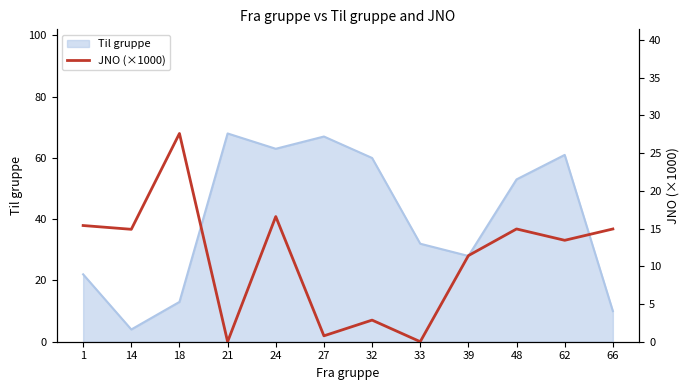

What is the maximum value for Til gruppe?

68